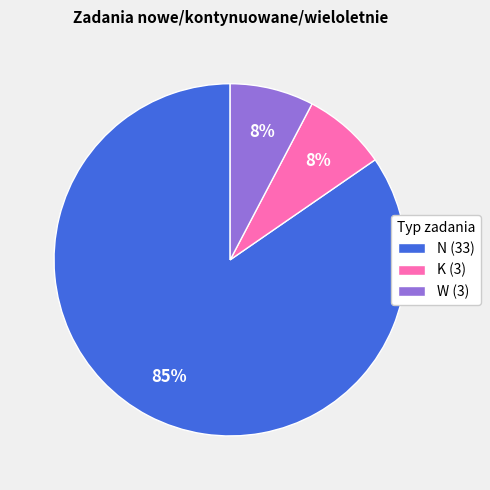

Does W account for over 50% of the chart?

No